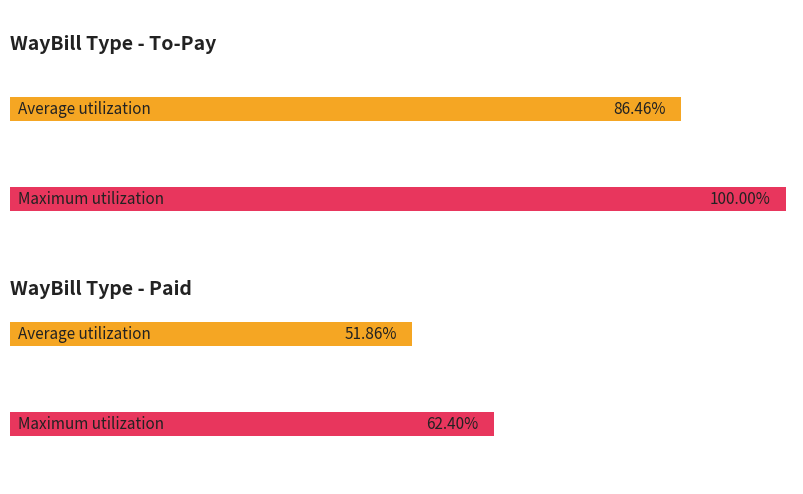

The value of To-Pay at 7 is 162. True or false?

False